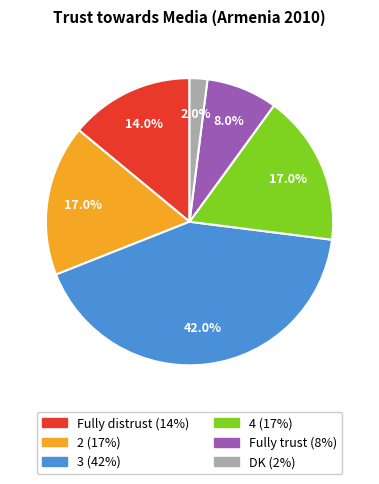

What percentage do Fully distrust and DK together represent?

16.0%